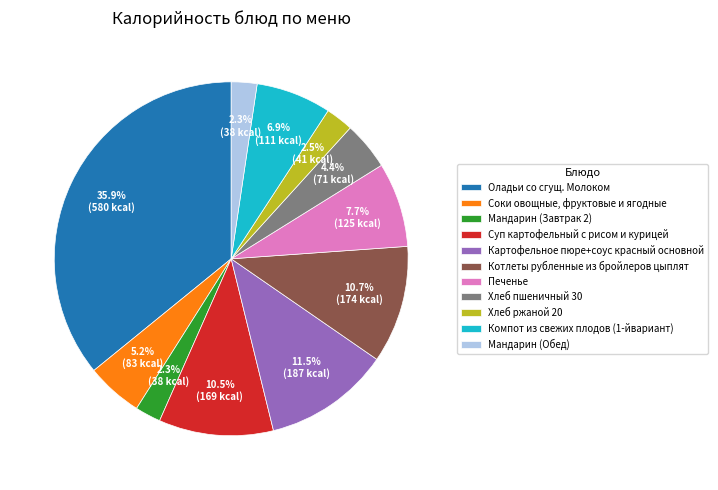

Which slice is the largest?

Оладьи со сгущ. Молоком